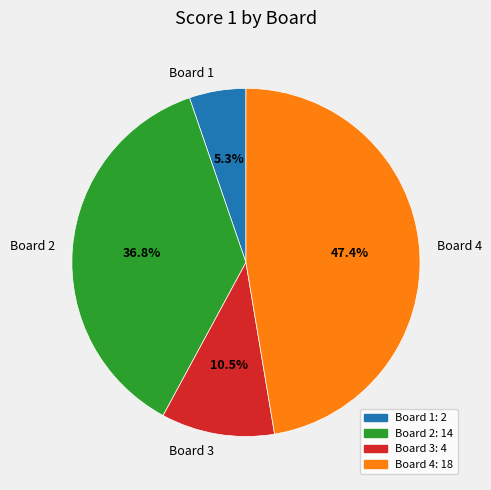

To the nearest percent, what is the average slice percentage?

25%